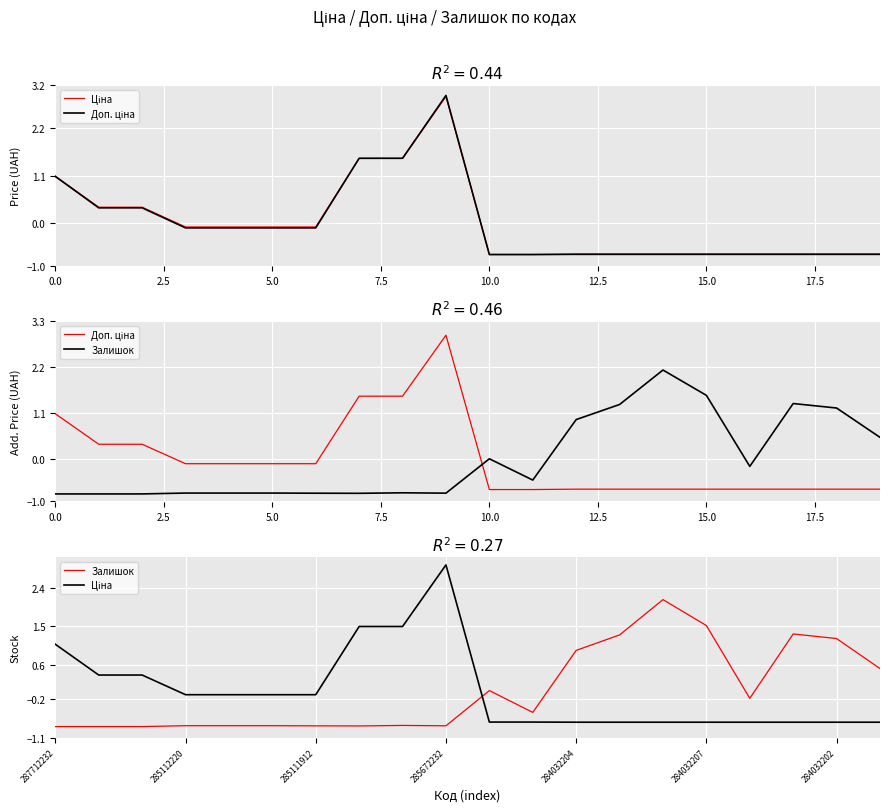

What are all the series names shown in the legend?

Ціна, Доп. ціна, Залишок